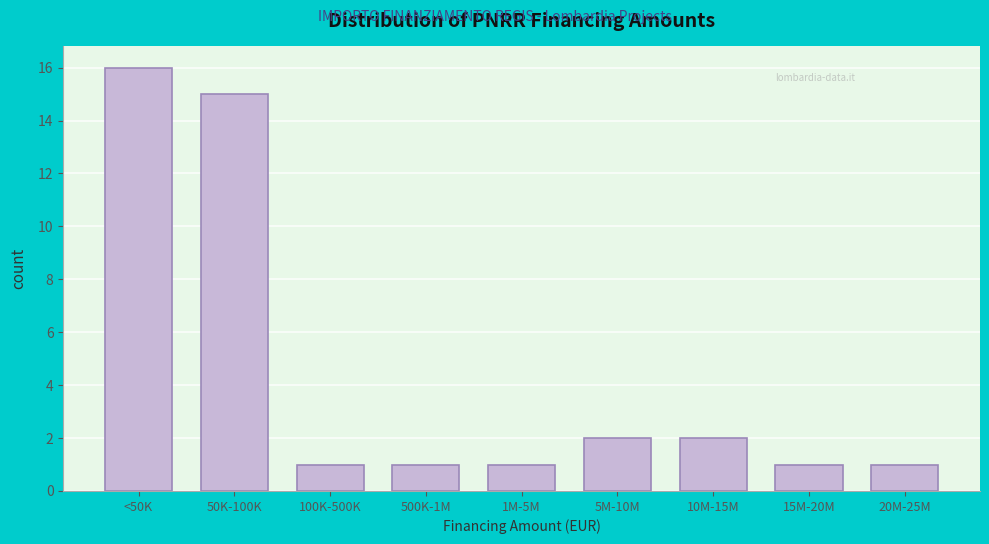

Reading right to left, transcribe all the data shown in this chart.

1	1	2	2	1	1	1	15	16